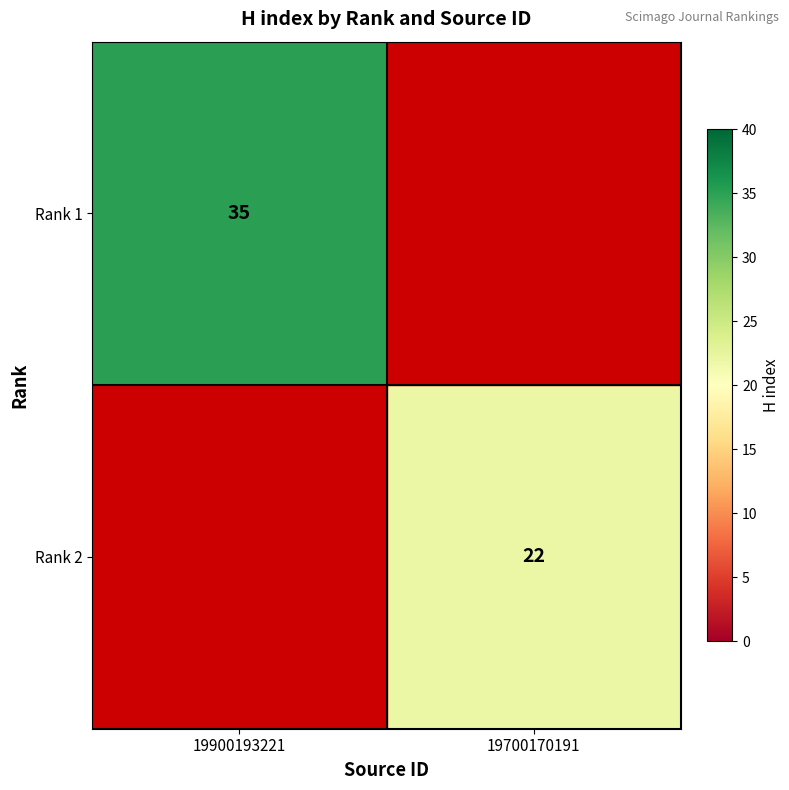

At which category is the sum across all series the highest?

19900193221